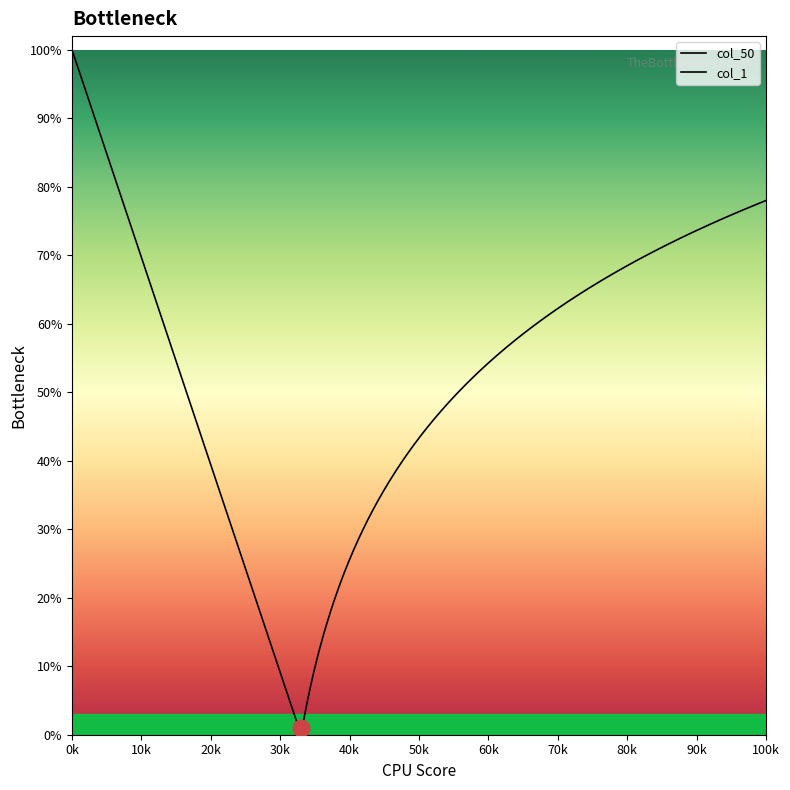

Which has a higher value, 5 or 0?

5